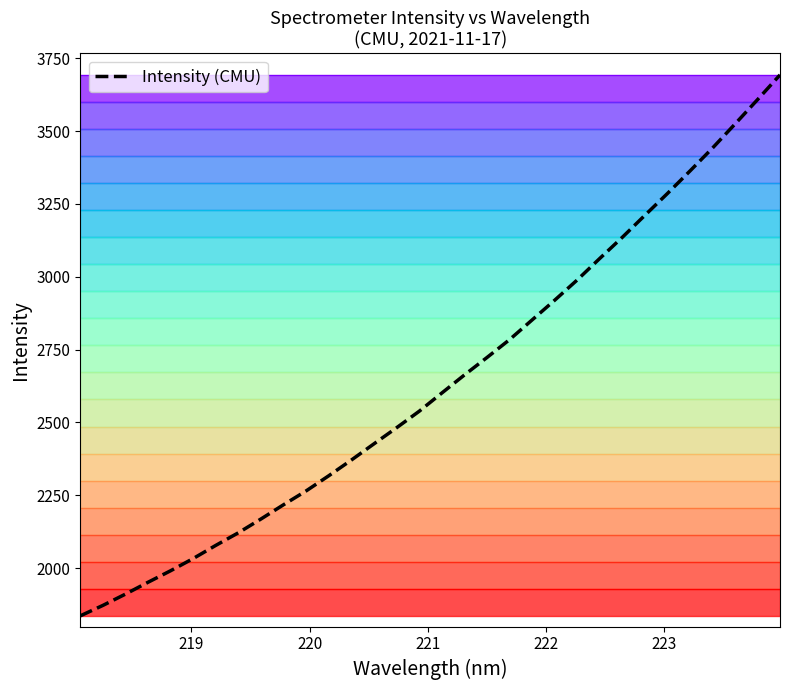

What is the sum of all values?

84433.1